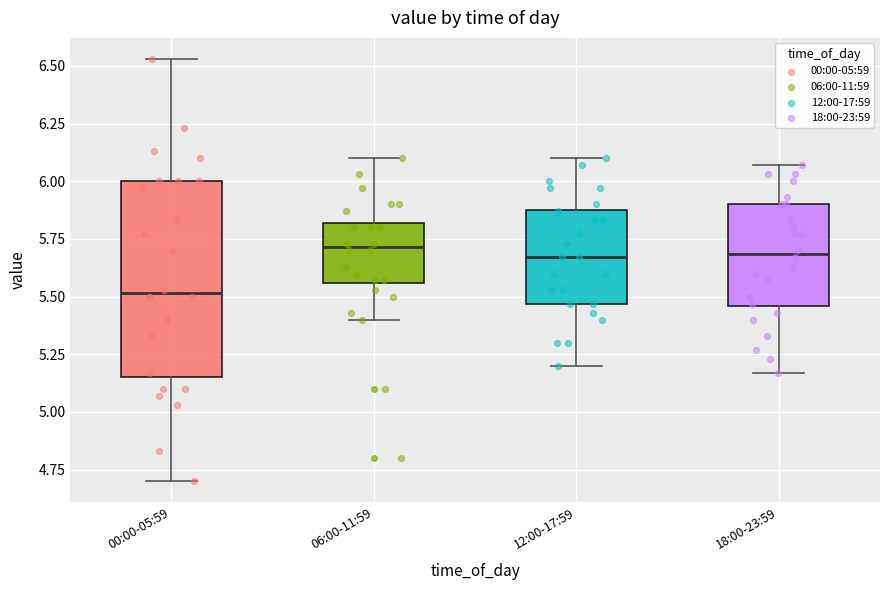

Reading left to right, transcribe this box plot: for each box, give where its median line is, the range the box spans, and where its two whiskers end, as read against the y-axis. The values are not printed on the chart, so give them approximately, as read against the axis.

00:00-05:59: median 5.50, box 5.15 to 6.00, whiskers 4.70 to 6.55
06:00-11:59: median 5.70, box 5.55 to 5.80, whiskers 5.40 to 6.10
12:00-17:59: median 5.65, box 5.45 to 5.90, whiskers 5.20 to 6.10
18:00-23:59: median 5.70, box 5.45 to 5.90, whiskers 5.15 to 6.05